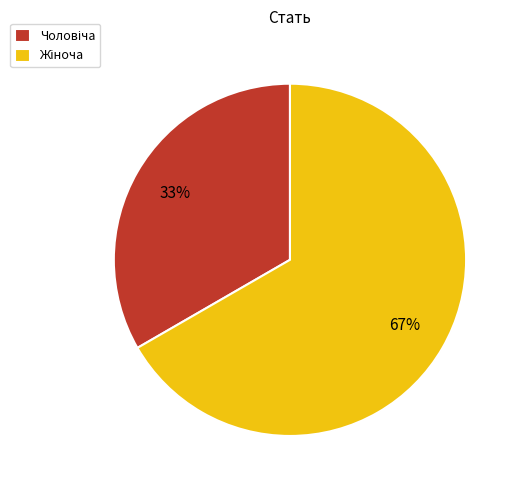

To the nearest percent, what is the average slice percentage?

50%